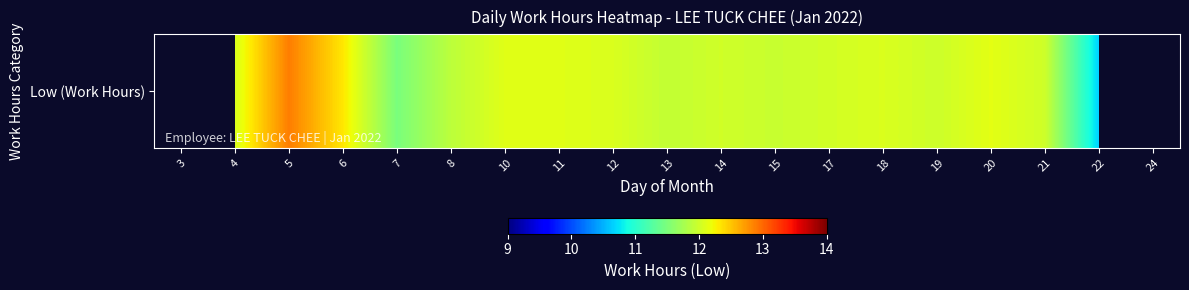

How many positive values are there?

17